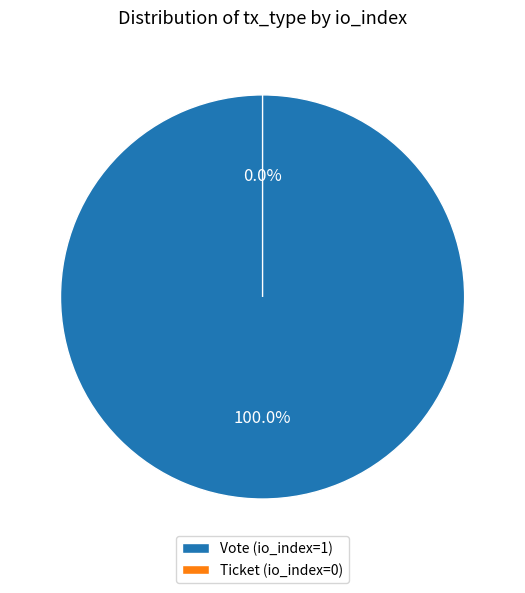

Rank the categories by value from highest to lowest.

Vote (io_index=1), Ticket (io_index=0)